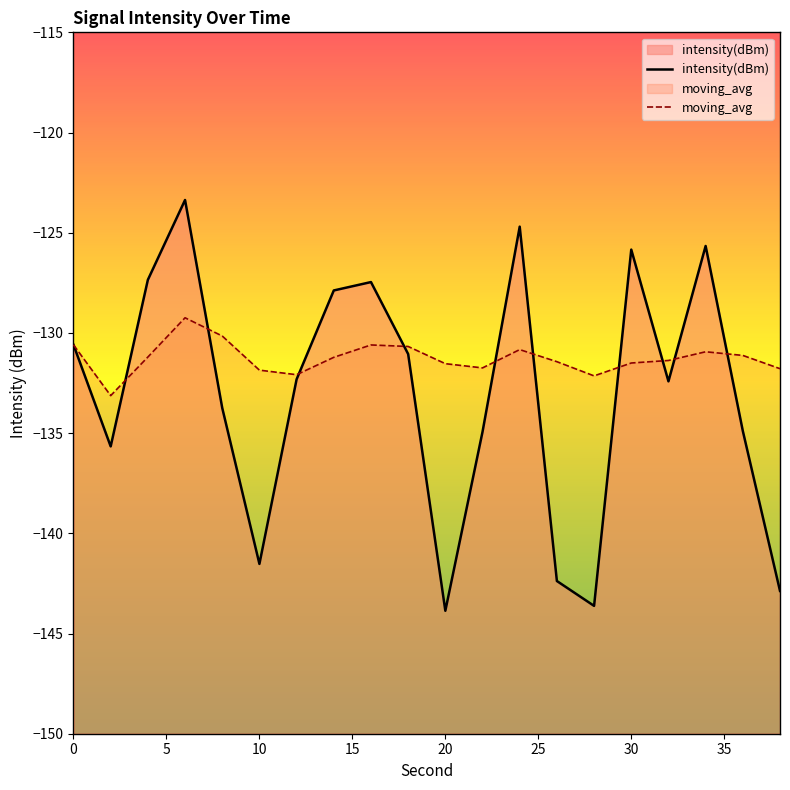

What is the maximum value shown in the chart?

-123.4